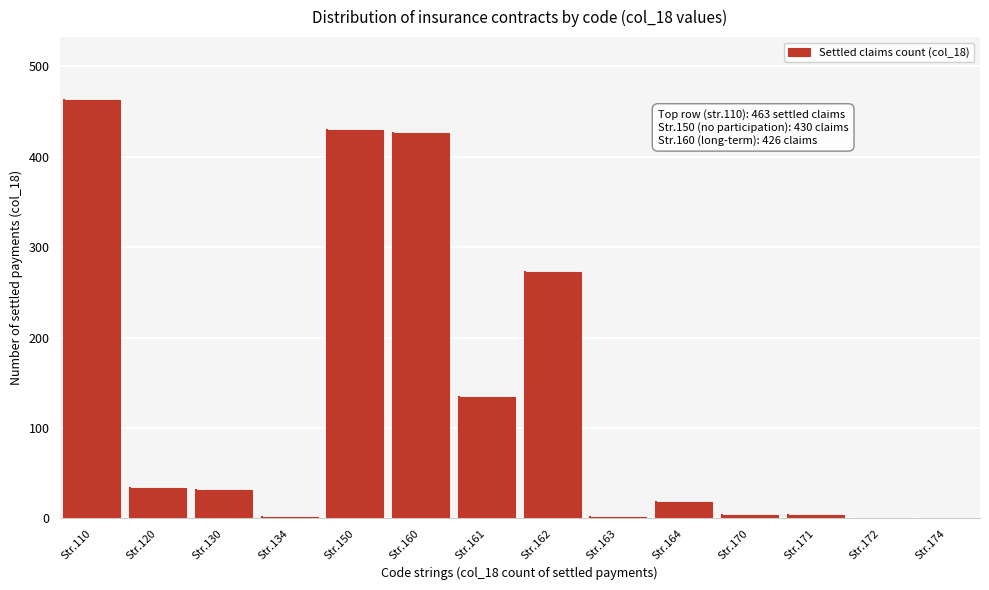

Between Str.120 and Str.172, which is larger?

Str.120